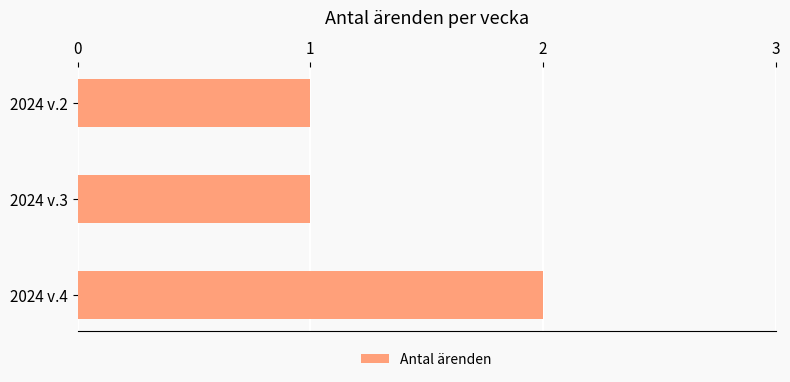

The value at 2024 v.4 is 4. True or false?

False